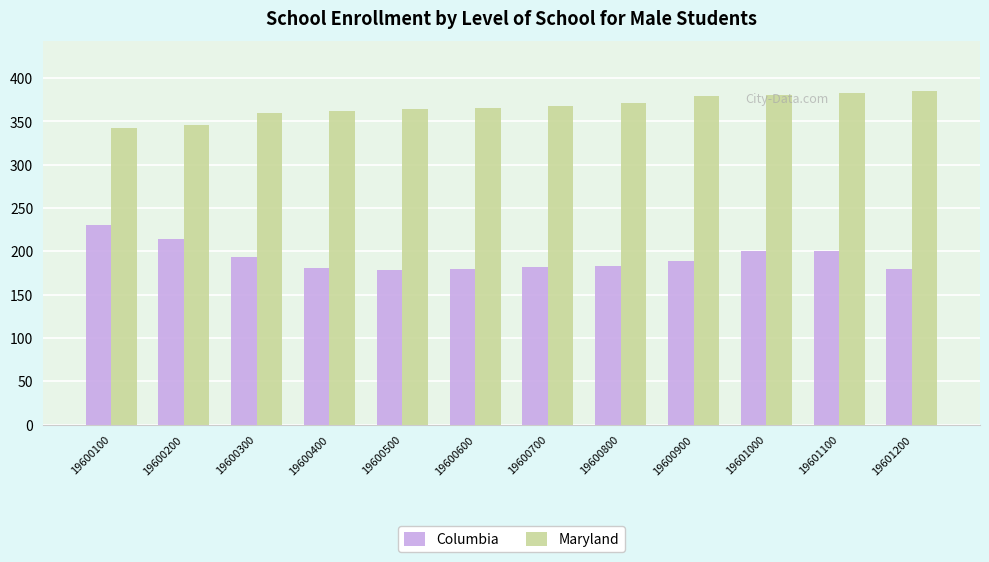

How many bars are there in total?

24